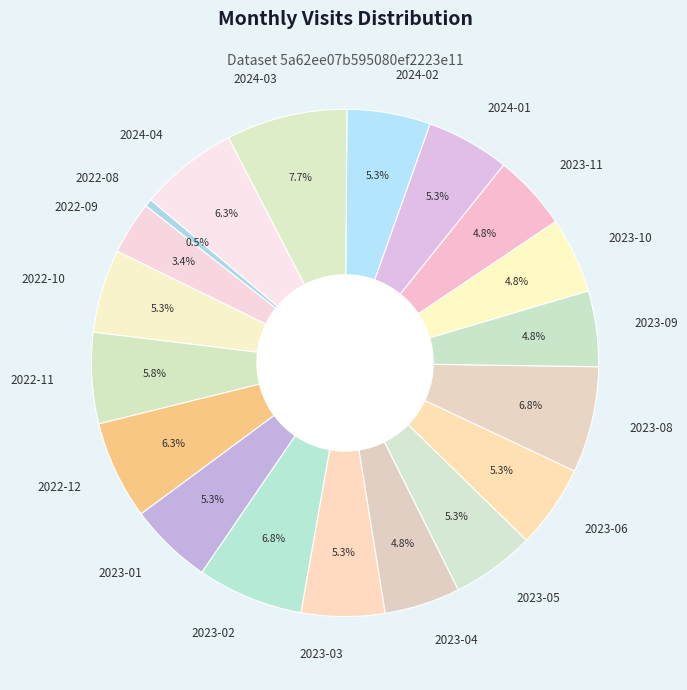

Approximately how many times larger is the value at 2024-02 compared to 2024-04?

0.8